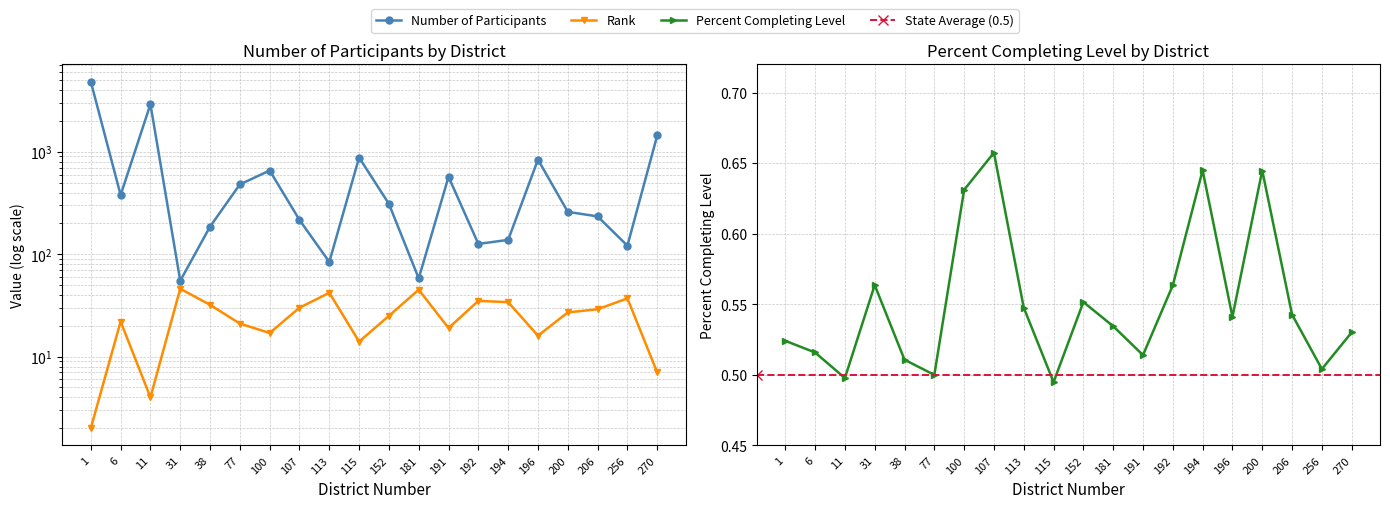

Is this an area chart (filled region under the line)?

No